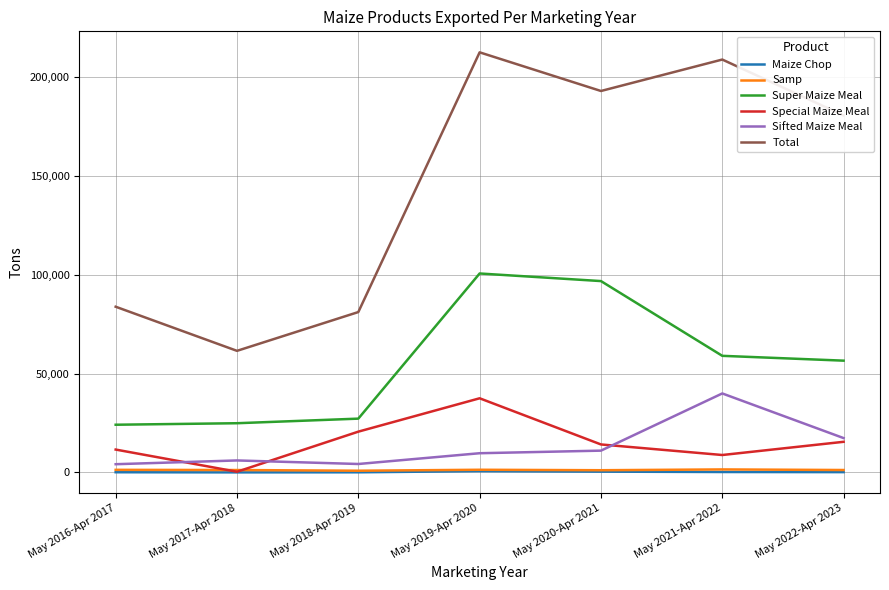

Which series has the largest range (max minus min)?

Total